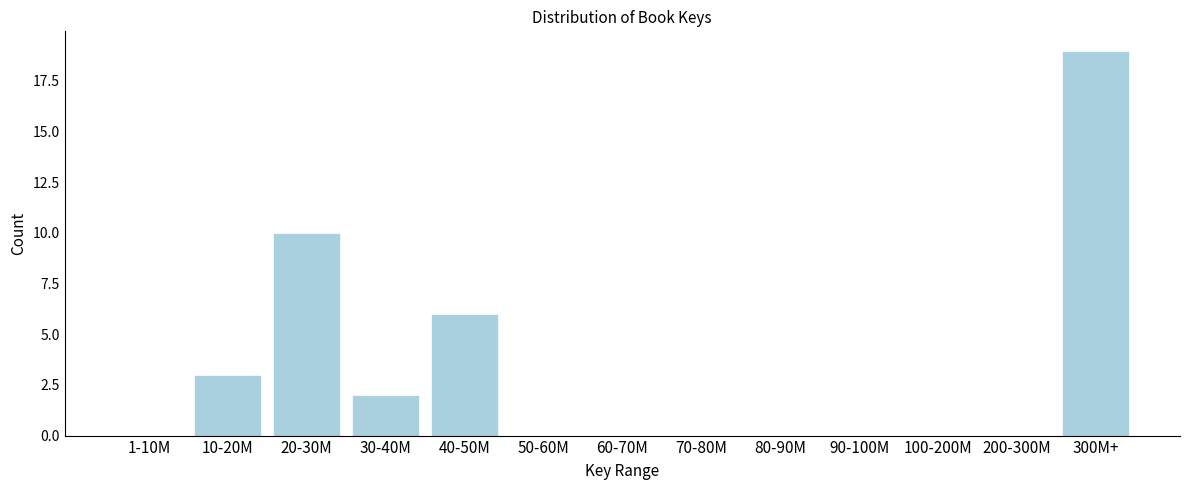

Reading left to right, what are all the values shown in this chart?

1-10M=0	10-20M=3	20-30M=10	30-40M=2	40-50M=6	50-60M=0	60-70M=0	70-80M=0	80-90M=0	90-100M=0	100-200M=0	200-300M=0	300M+=19